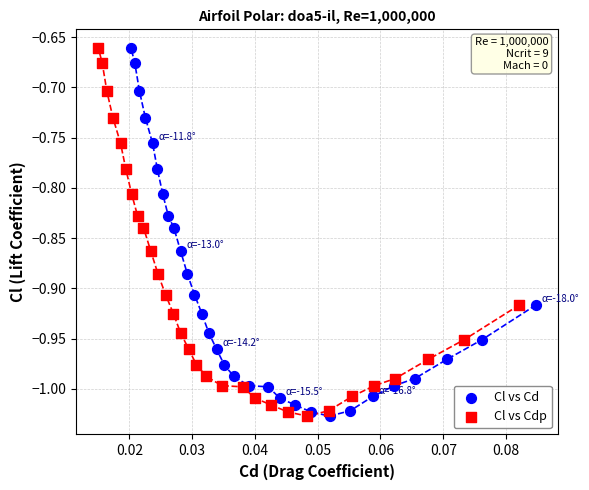

What are all the series names shown in the legend?

Cl vs Cd, Cl vs Cdp